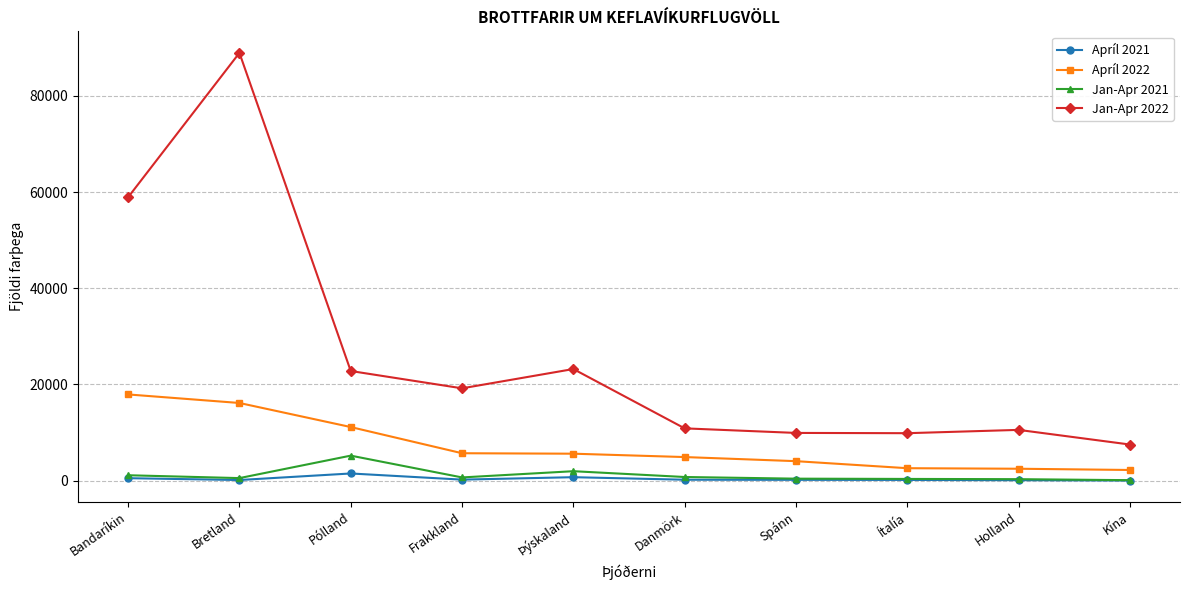

What is the minimum value for Jan-Apr 2022?

7512